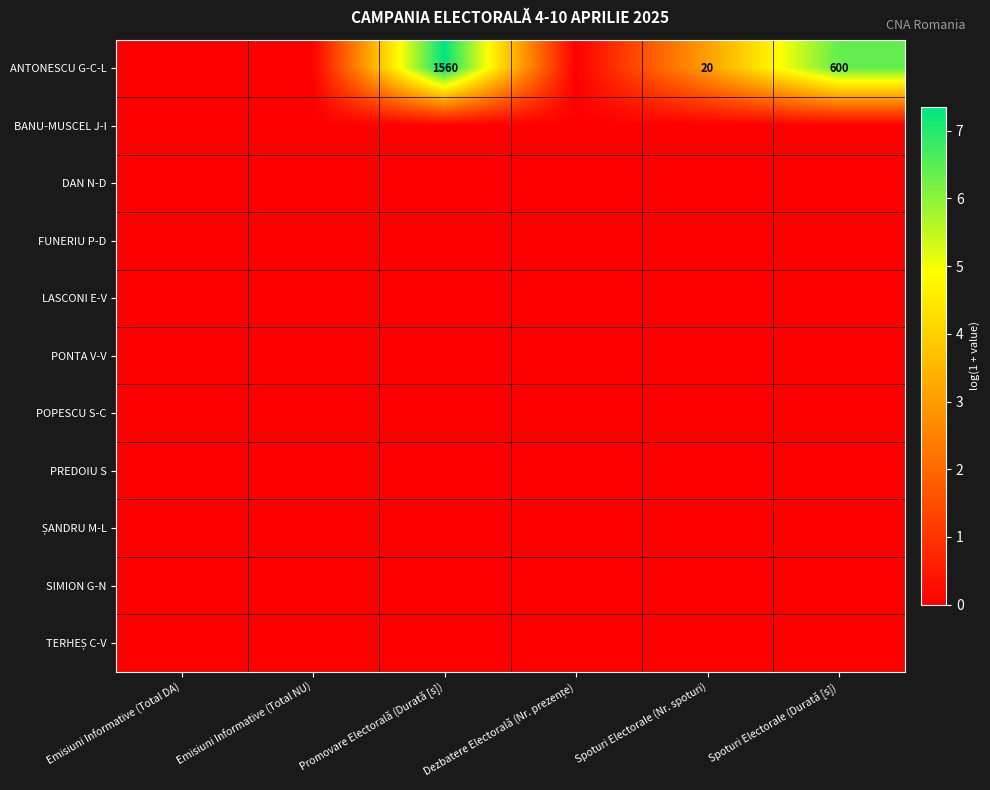

How many data points does each series have?

6